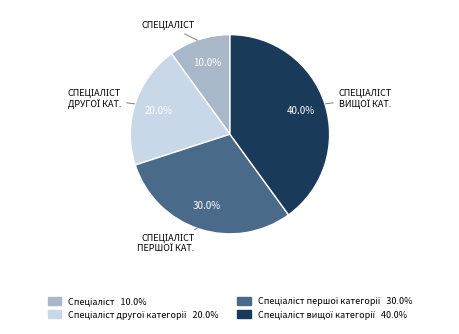

Does any single category account for the majority?

No